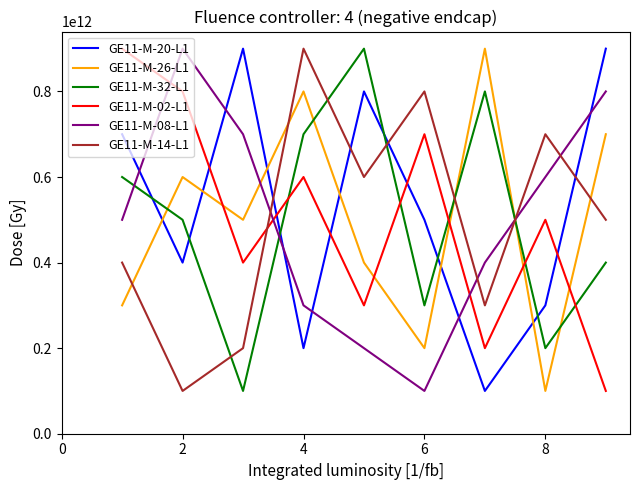

In GE11-M-32-L1, how many points are higher than both neighbors (excluding endpoints)?

2